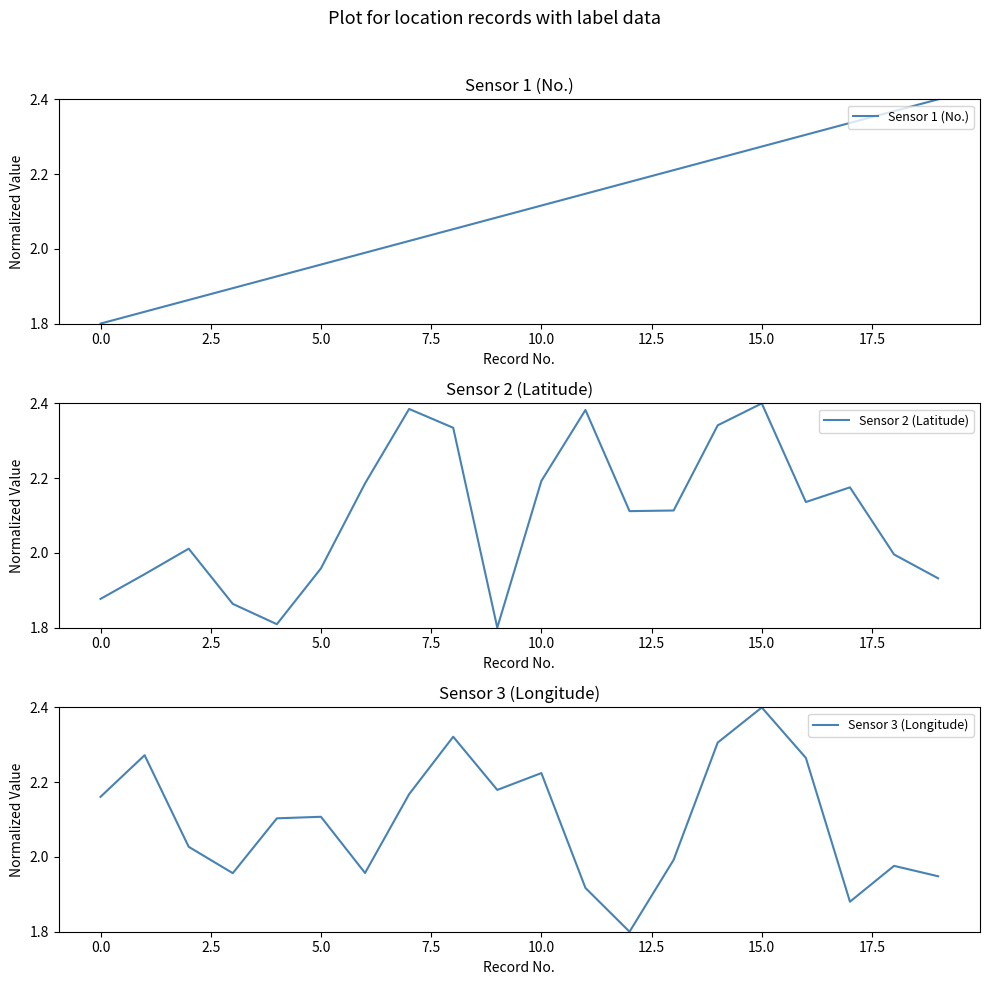

What is the highest value of the Sensor 3 (Longitude) series?

2.4